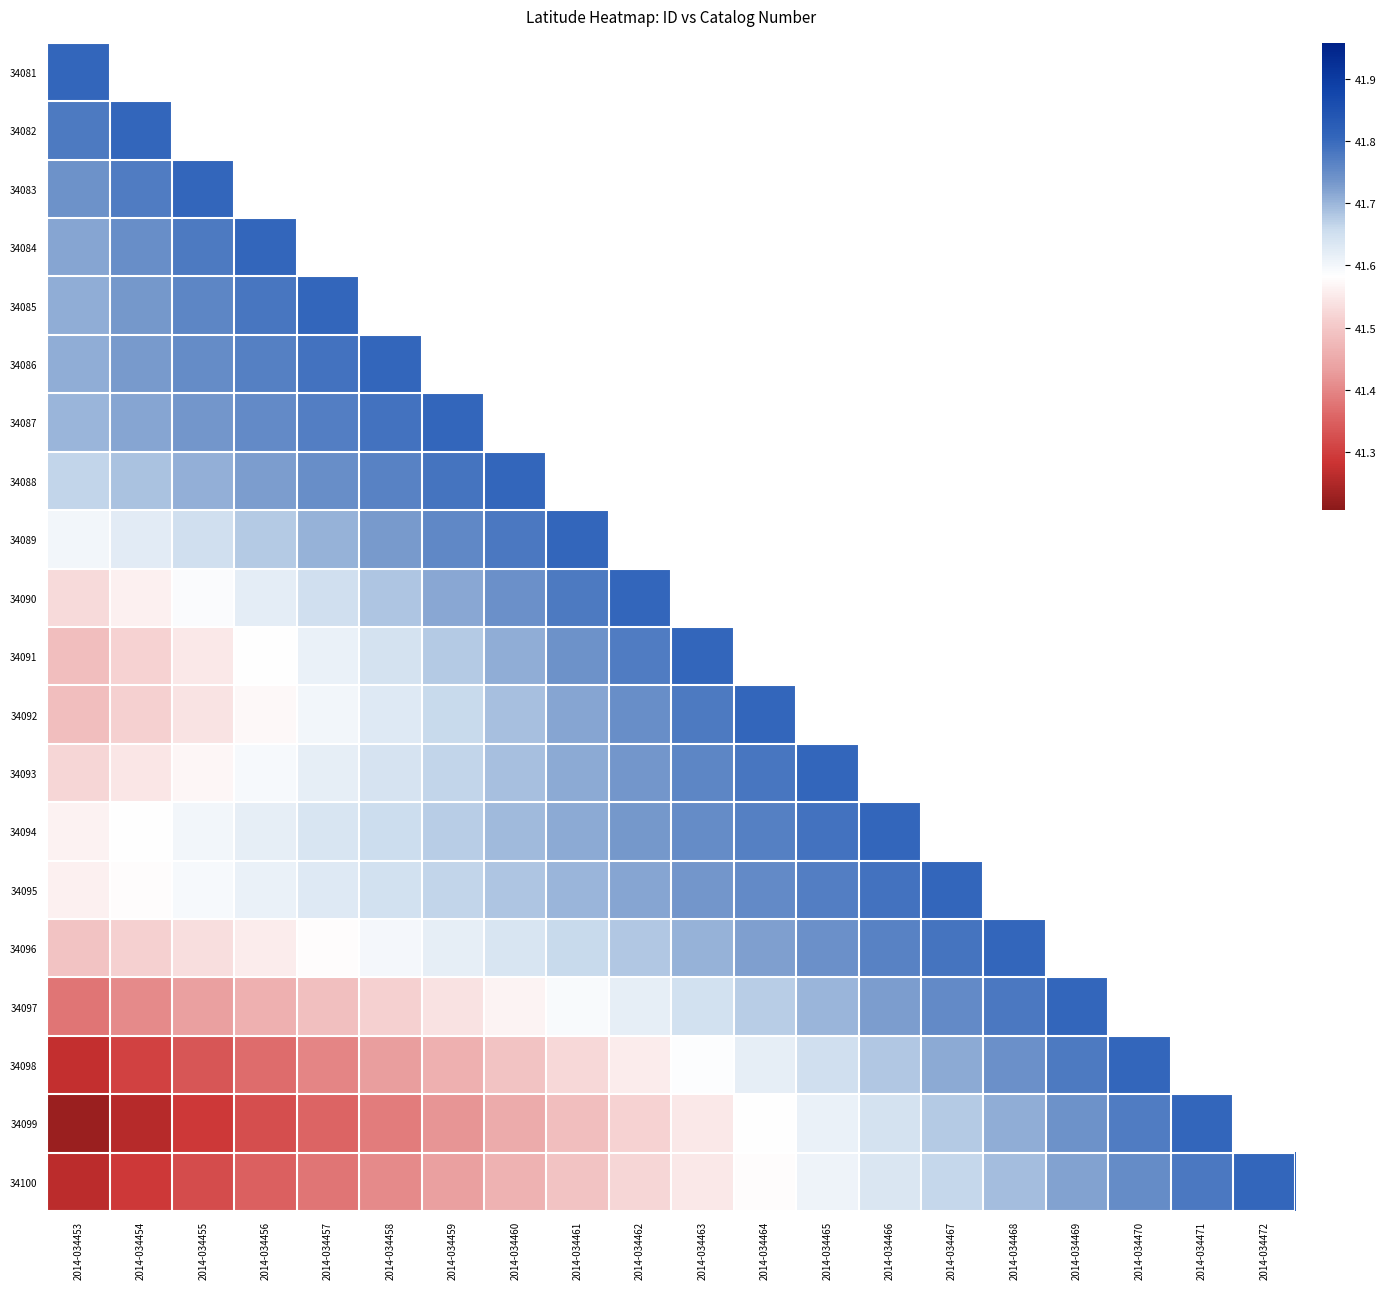

What is the difference between the maximum and minimum values in the 34097 series?

0.4